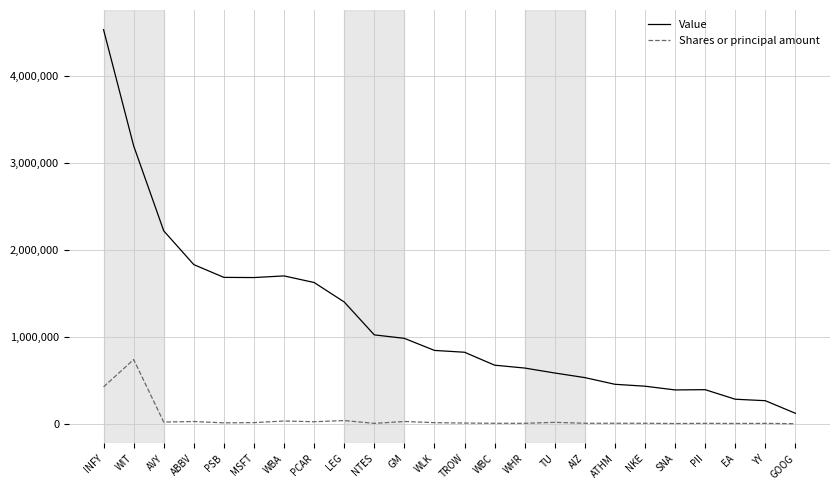

What is the difference between the Shares or principal amount values at MSFT and PSB?

2567